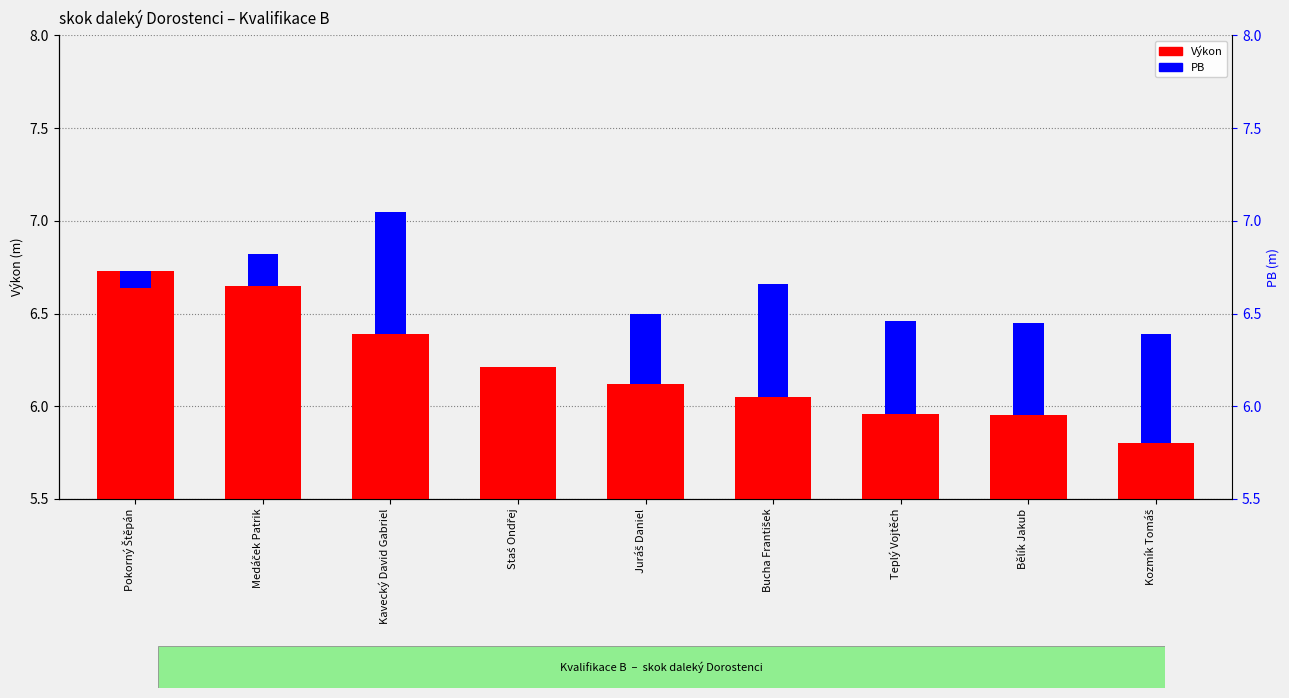

What is the difference between the Výkon values at Juráš Daniel and Kavecký David Gabriel?

0.3